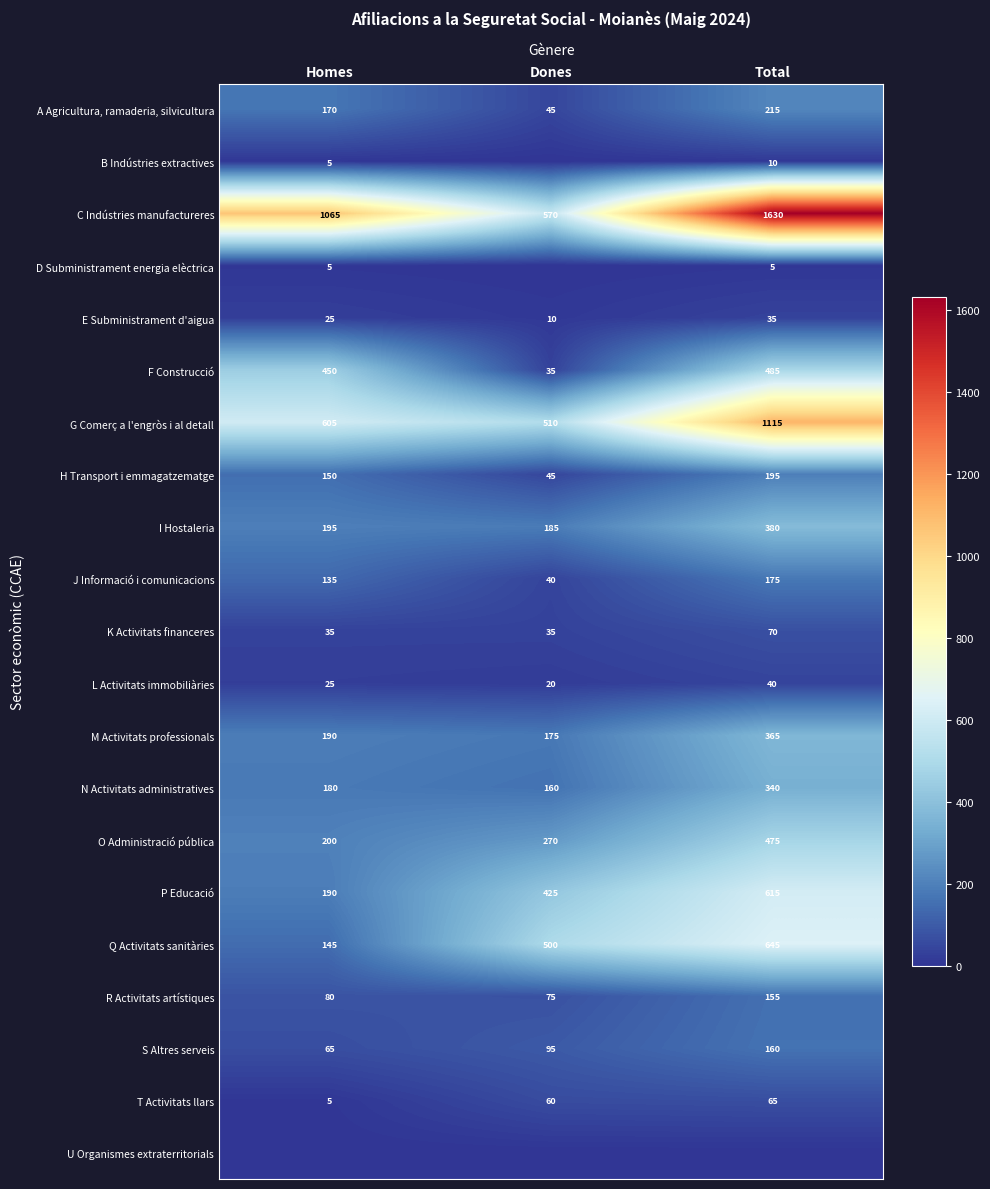

What is the total value across all series at Homes?

3920